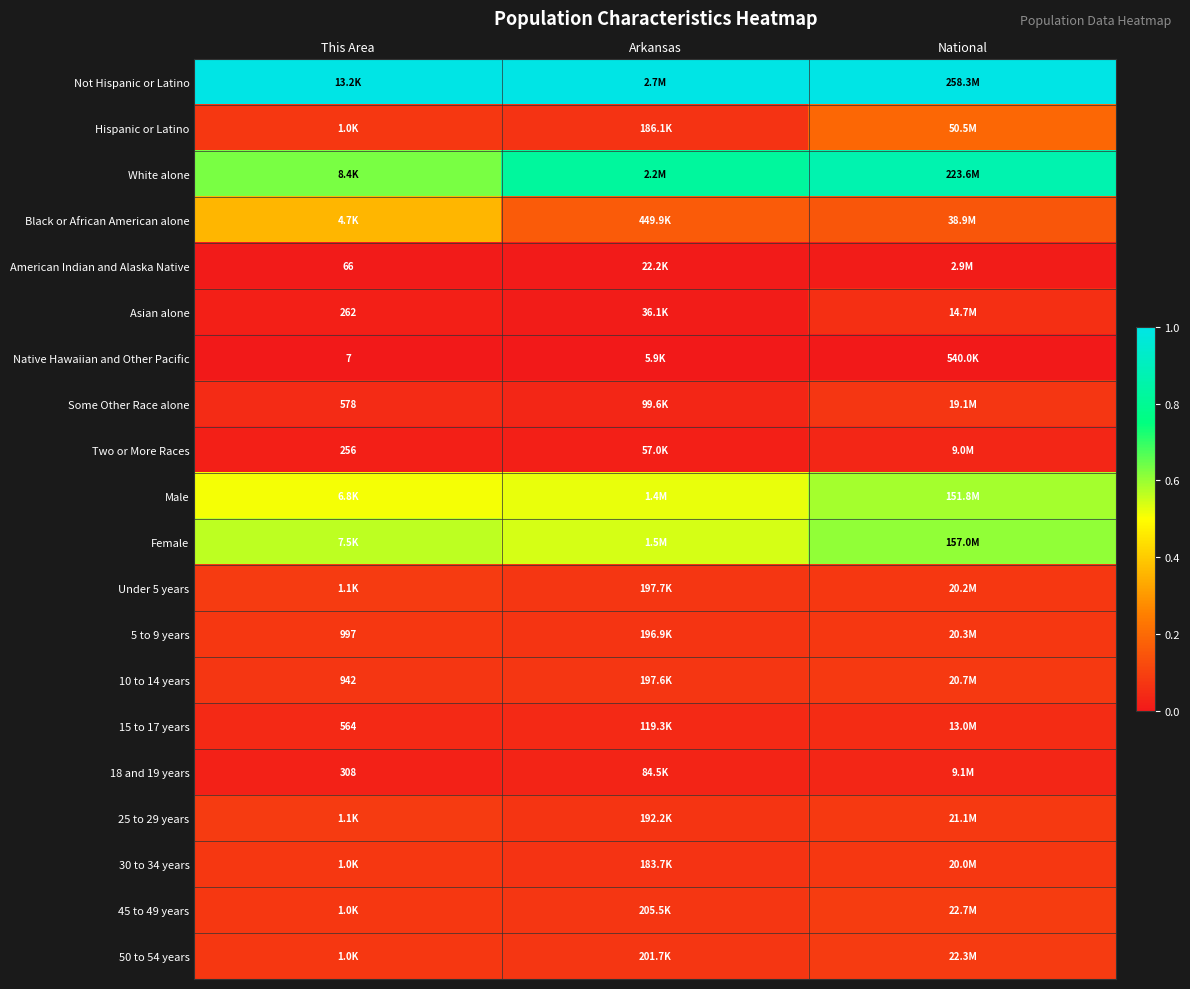

The value of 50 to 54 years at This Area is 0.1. True or false?

True